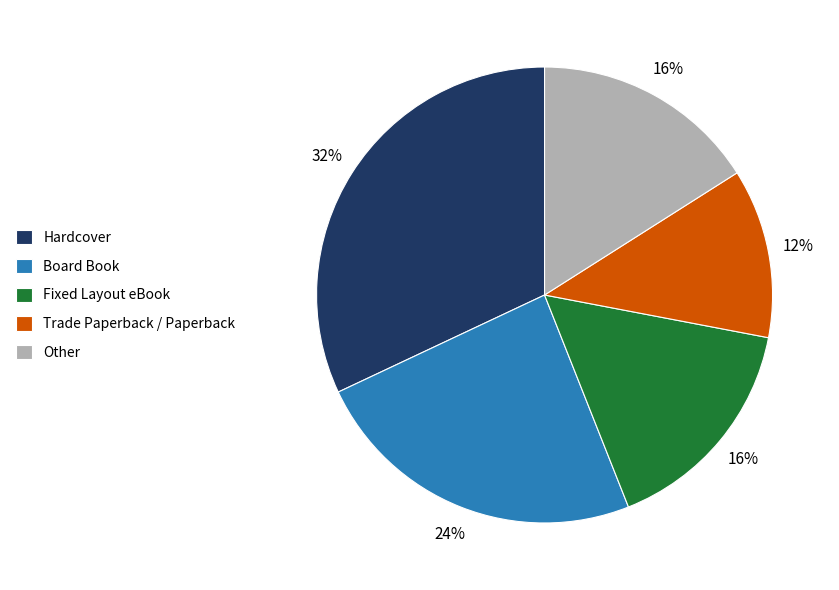

What is the largest slice in the pie chart?

Hardcover